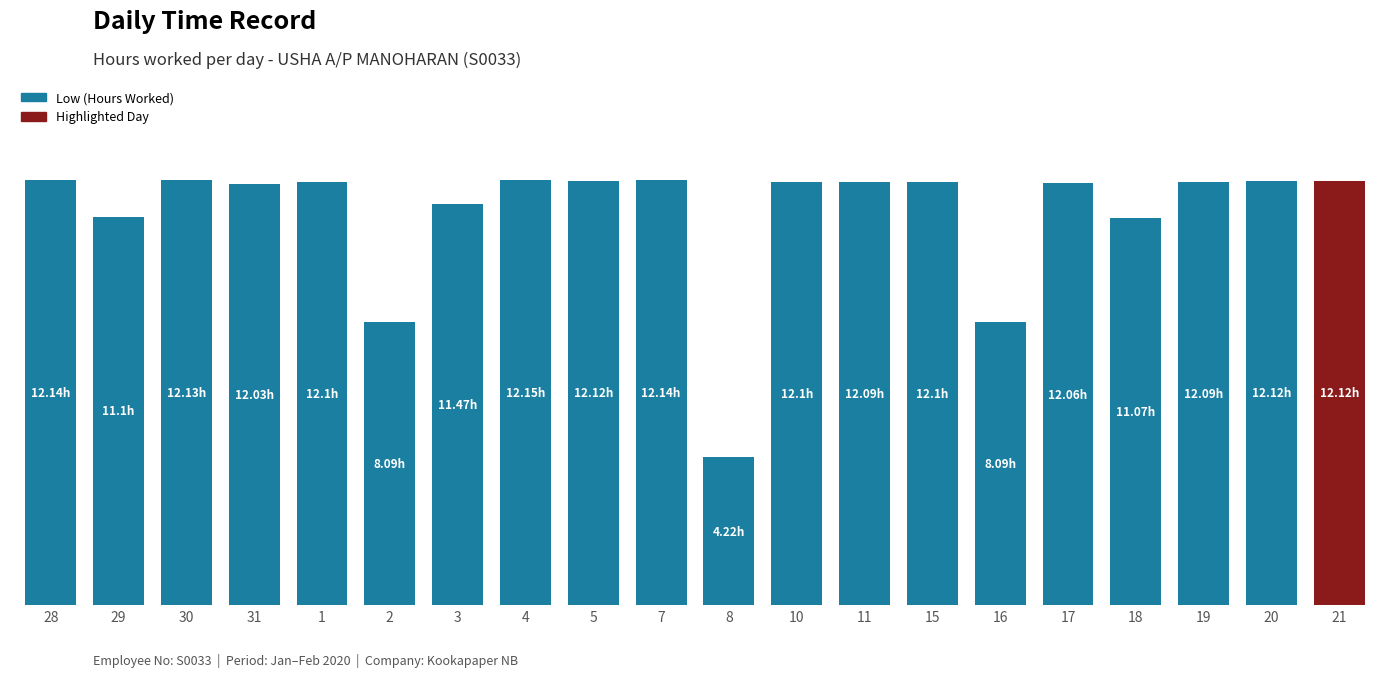

Are the bars horizontal?

No